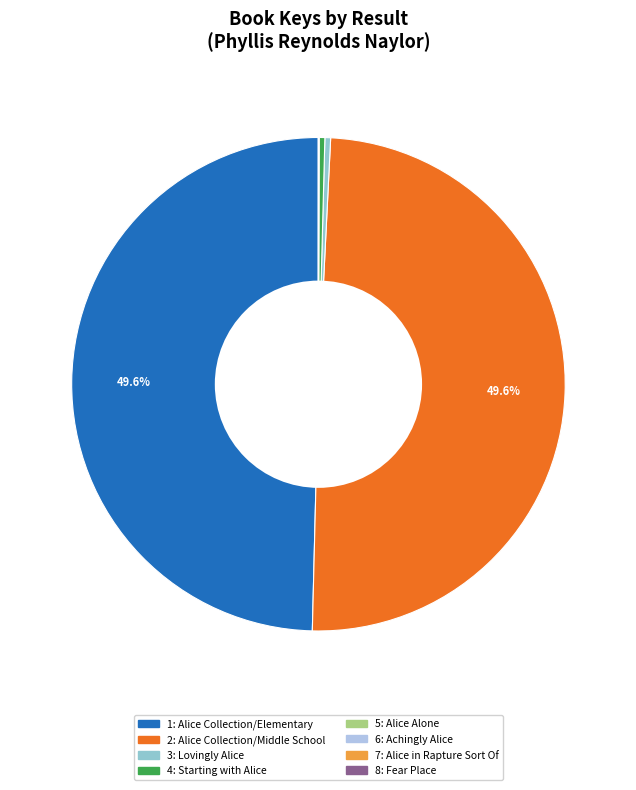

Is there a majority slice in this chart?

No